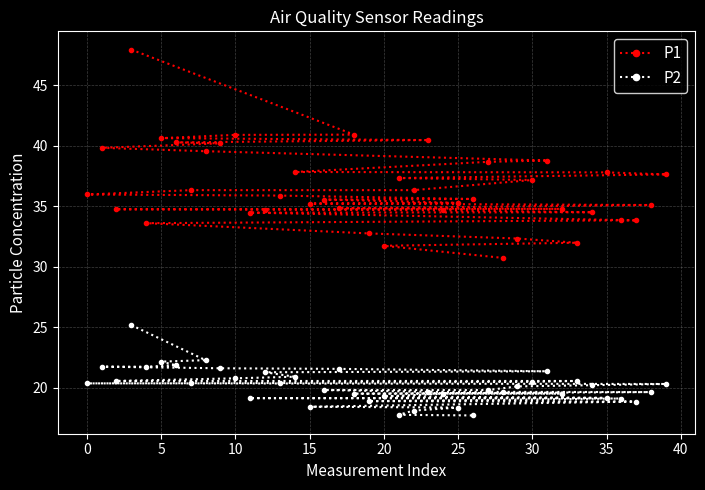

What is the highest value of the P1 series?

48.0